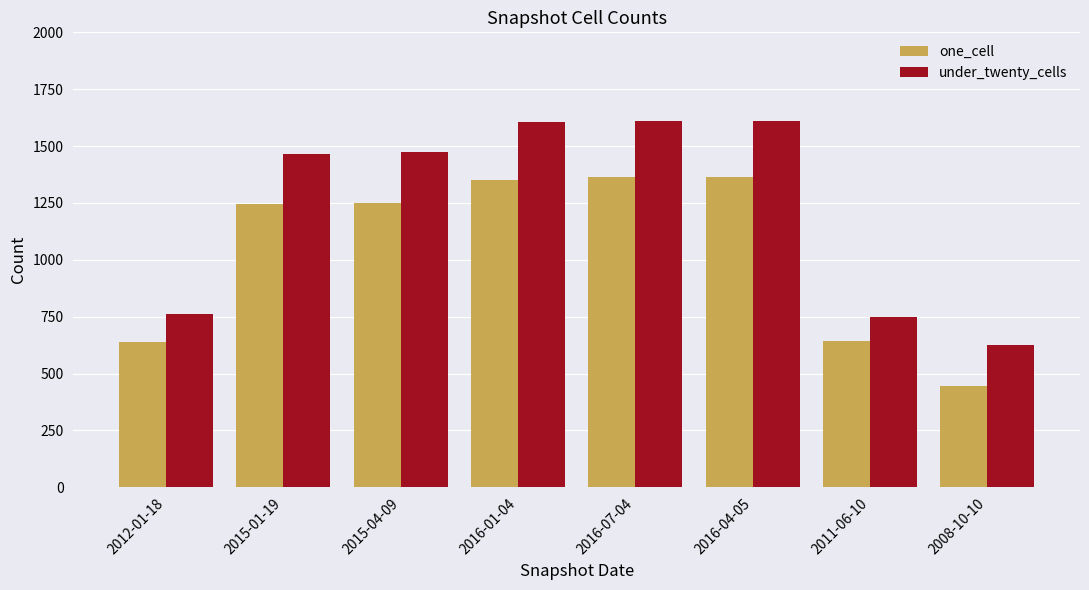

Is the value of under_twenty_cells at 2015-04-09 greater than the value of one_cell at 2015-04-09?

Yes